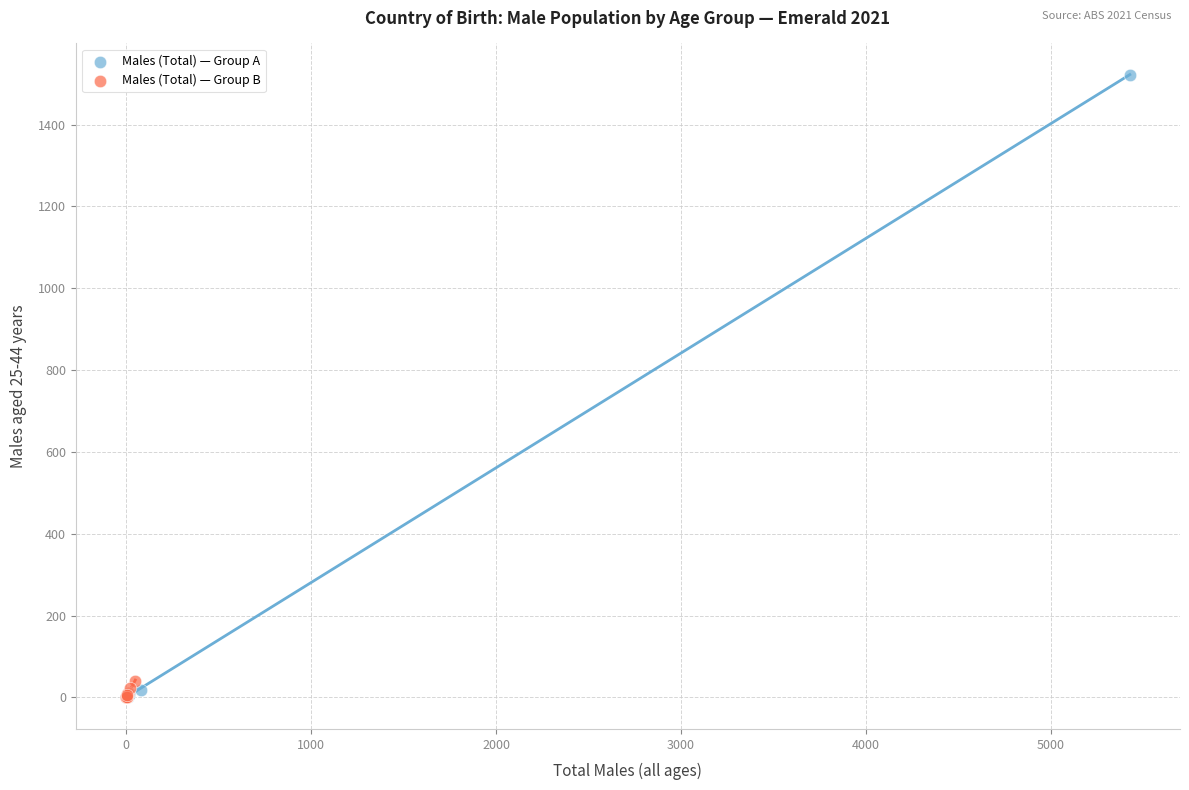

Which series has the widest spread of Y values?

Males (Total) — Group A